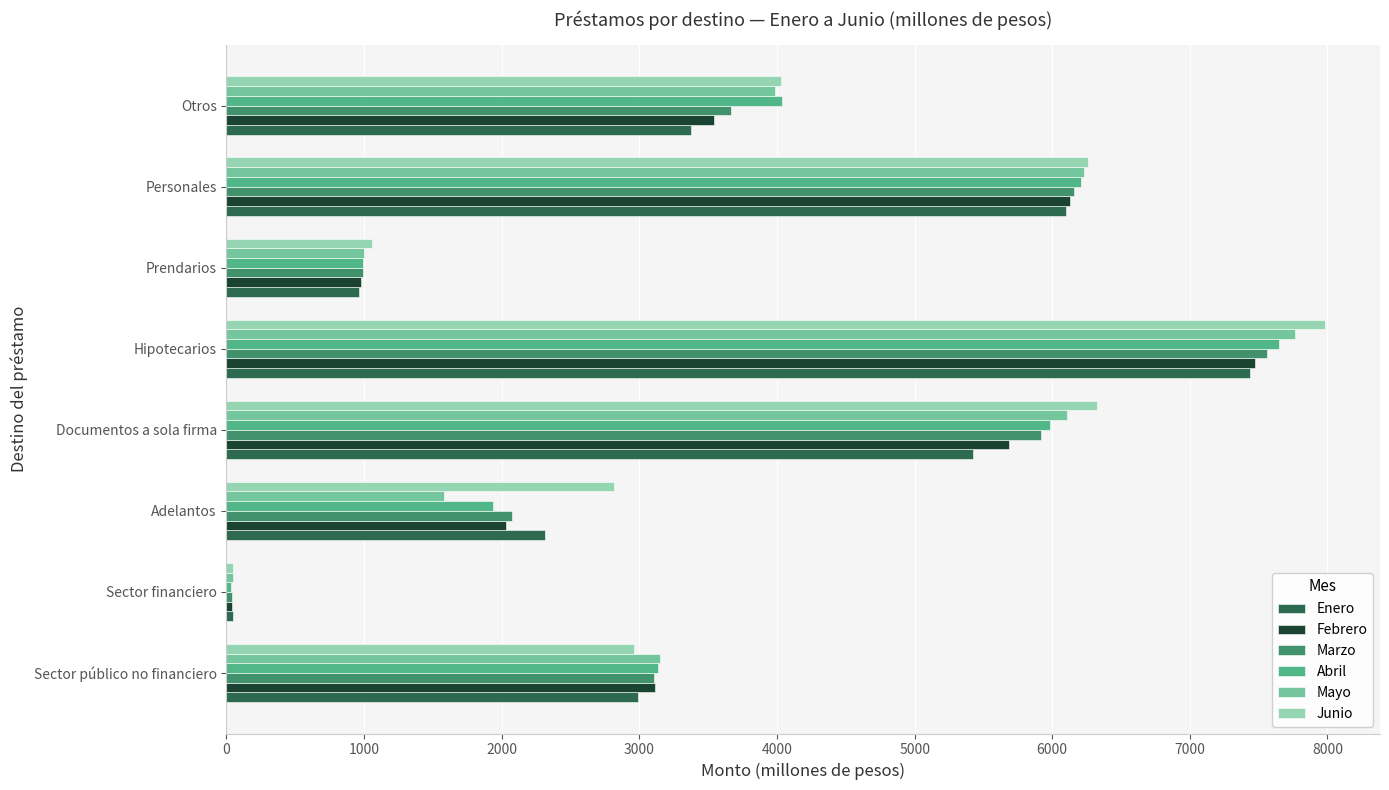

Where is Abril nearest to the value 3840?

Otros